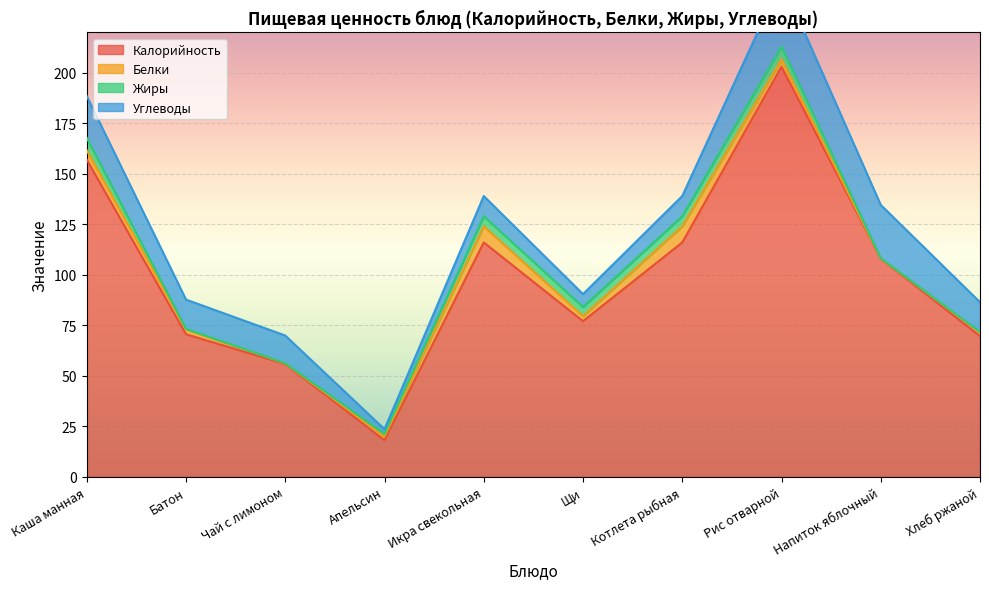

What is the sum of the Калорийность values at Щи and Каша манная?

234.0